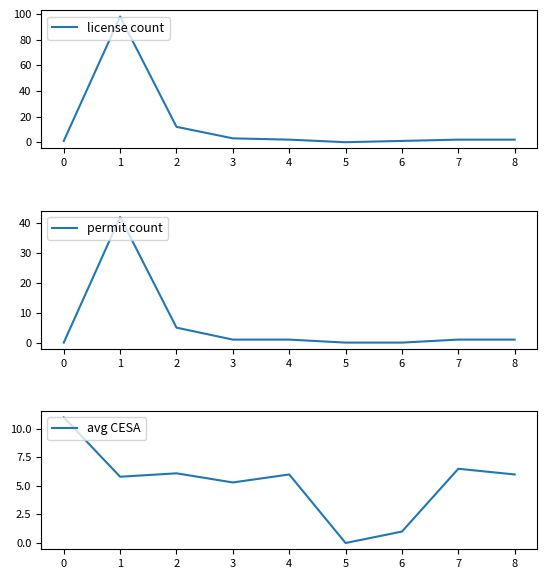

How many values in avg CESA are above zero?

8